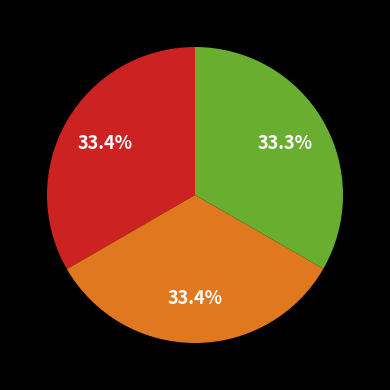

Is there a majority slice in this chart?

No